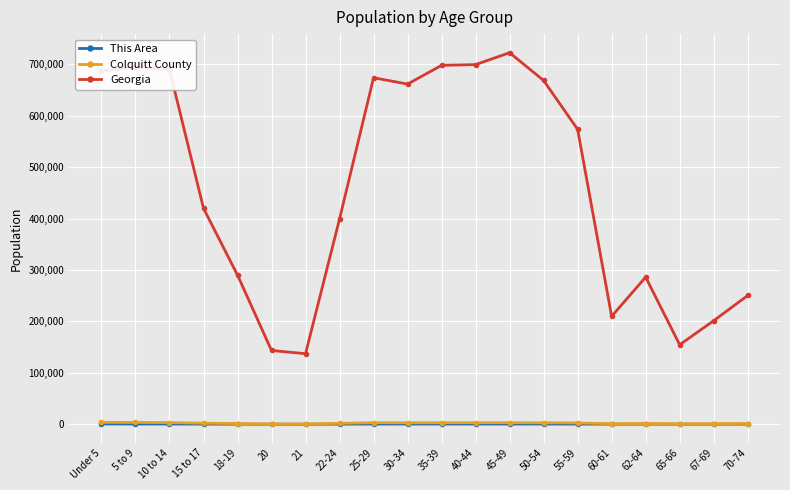

Where is Georgia nearest to the value 429956?

15 to 17